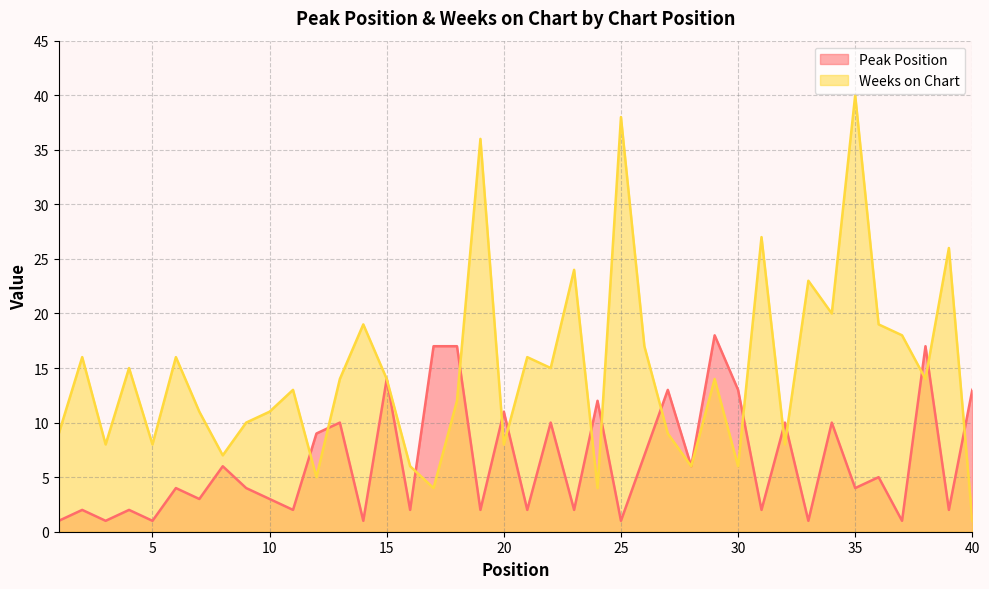

What is the difference between the maximum and minimum values in the Peak Position series?

17